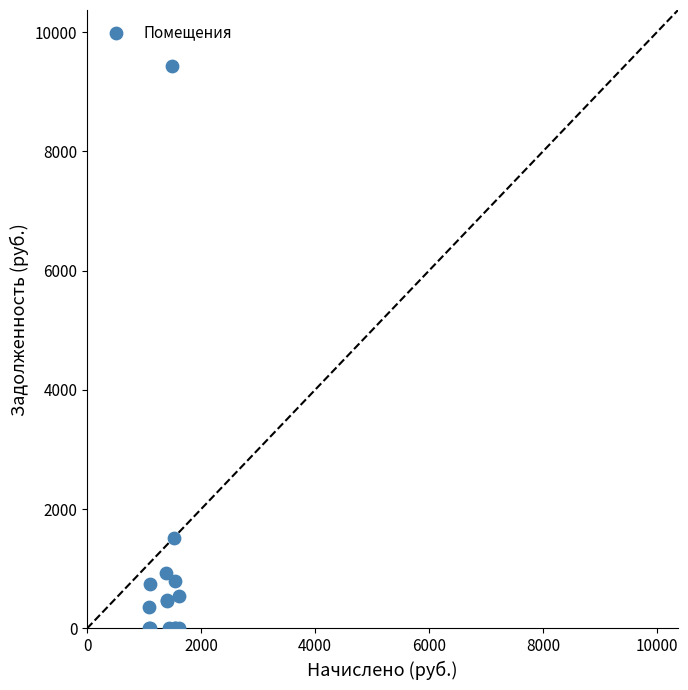

What Y value in the scatter plot is closest to 4713?

1521.2